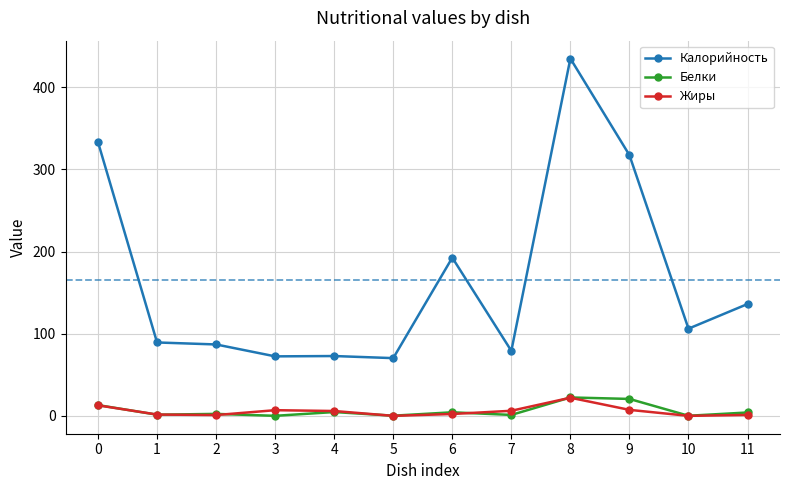

Which series has the widest spread of values?

Калорийность